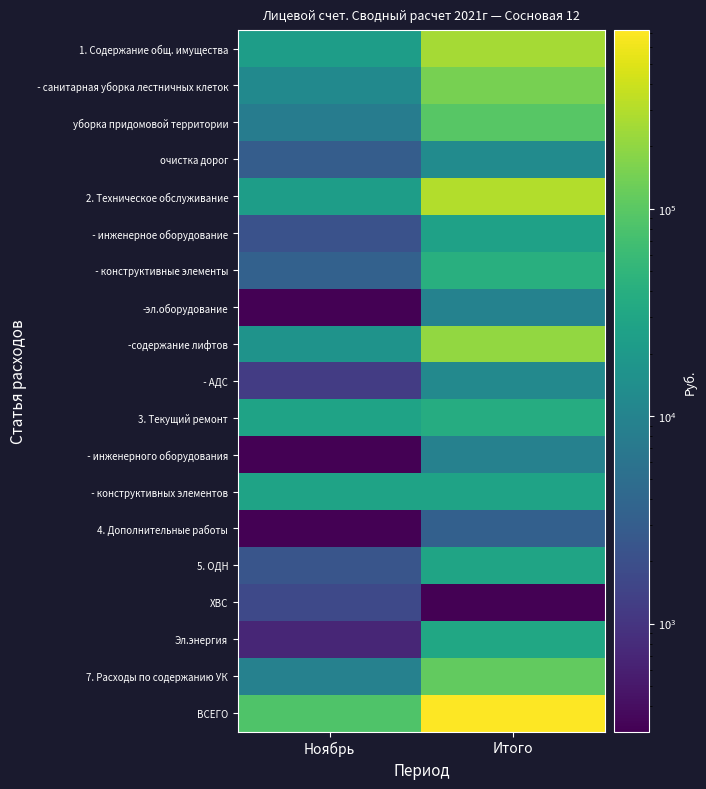

Rank the series by their maximum value, from highest to lowest.

ВСЕГО, 2. Техническое обслуживание, 1. Содержание общ. имущества, -содержание лифтов, - санитарная уборка лестничных клеток, 7. Расходы по содержанию УК, уборка придомовой территории, - конструктивные элементы, 3. Текущий ремонт, Эл.энергия, 5. ОДН, - конструктивных элементов, - инженерное оборудование, очистка дорог, - АДС, -эл.оборудование, - инженерного оборудования, 4. Дополнительные работы, ХВС